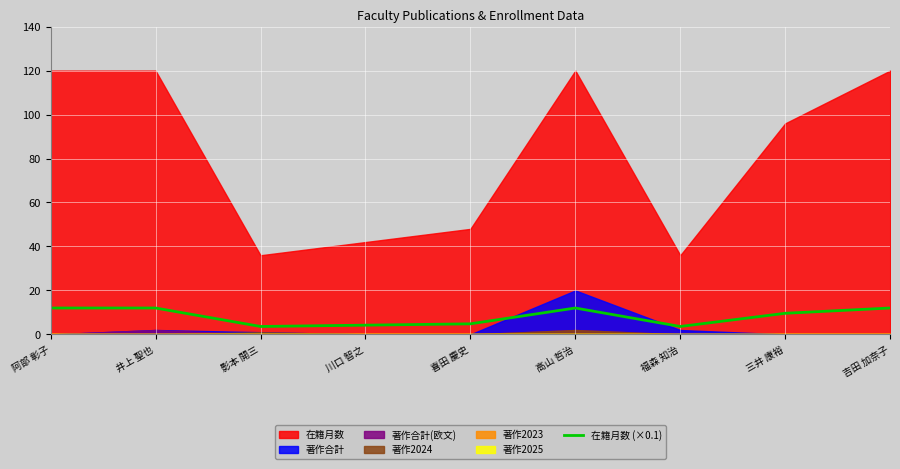

What is the maximum value for 在籍月数 (×0.1)?

12.0